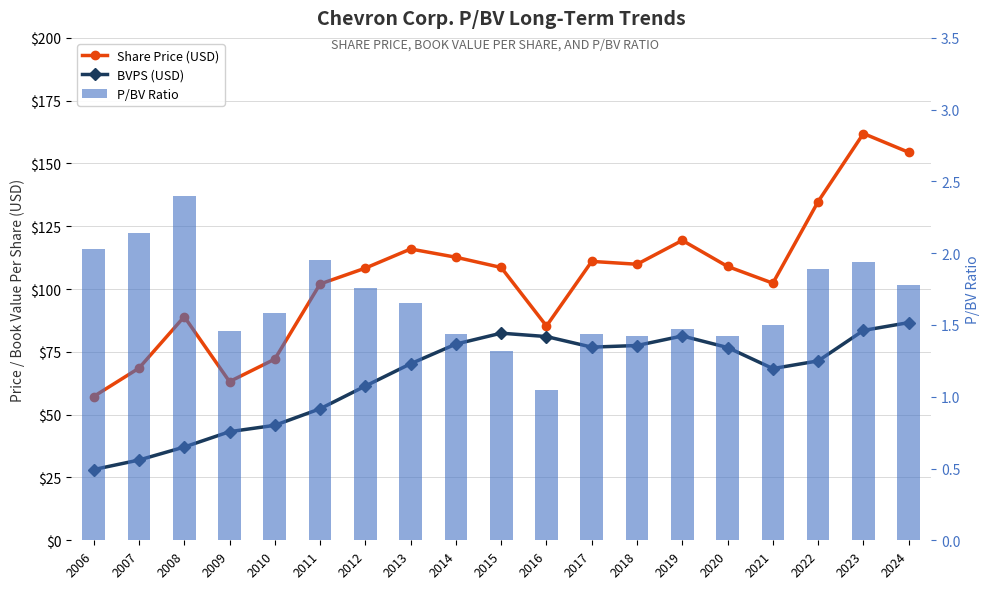

Rank the series at 2011 from highest to lowest value.

Share Price (USD), BVPS (USD), P/BV Ratio